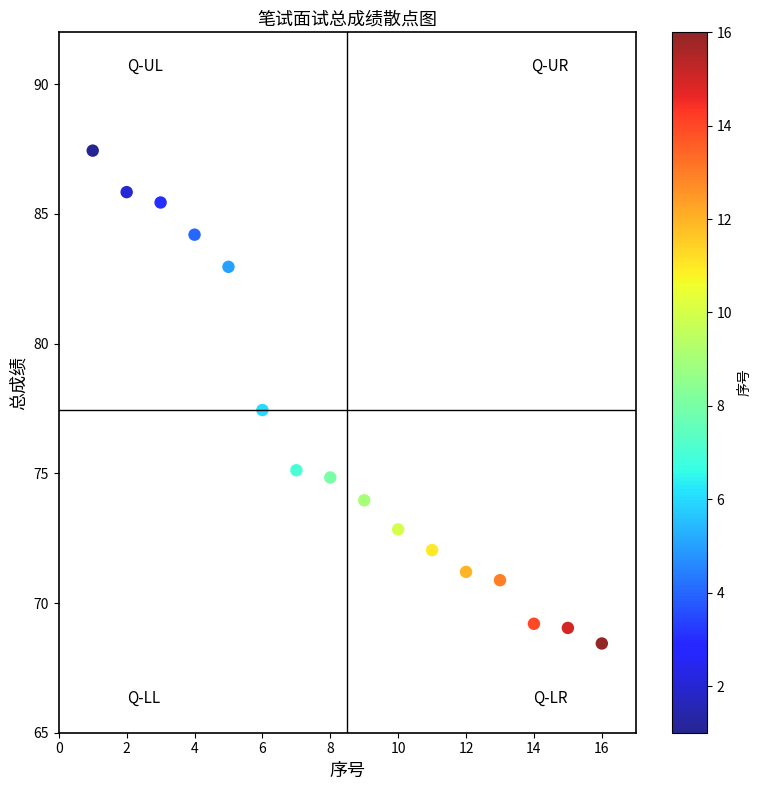

What Y value in the scatter plot is closest to 77?

77.4